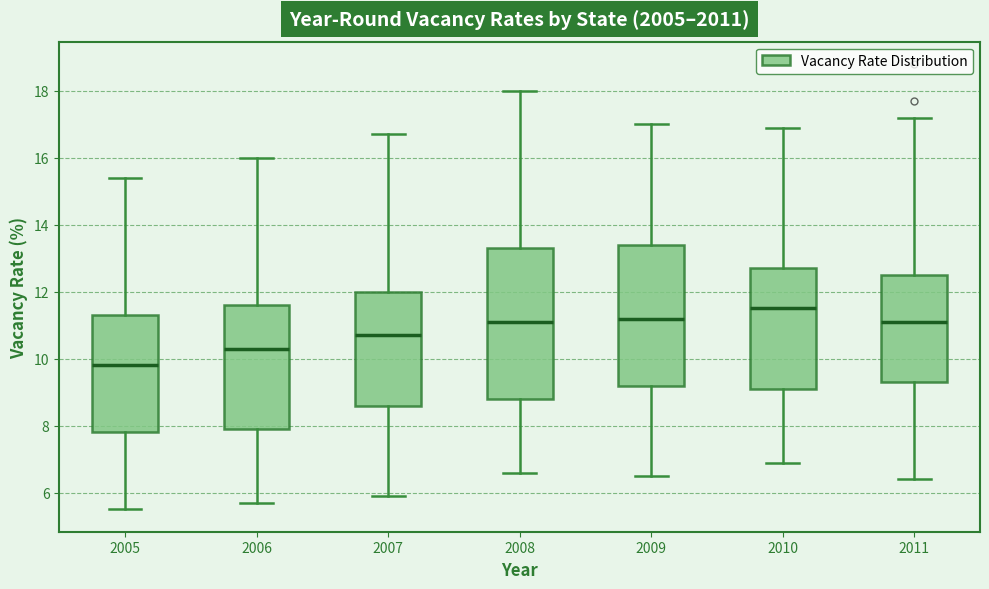

Which box's median line is the highest?

2010